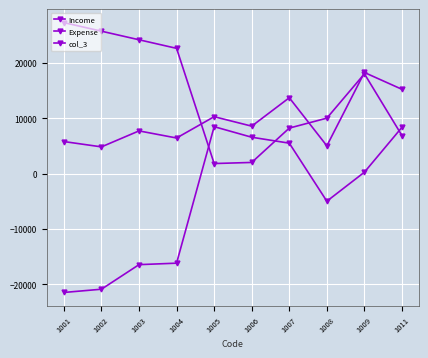

Rank the series by their maximum value, from lowest to highest.

col_3, Income, Expense